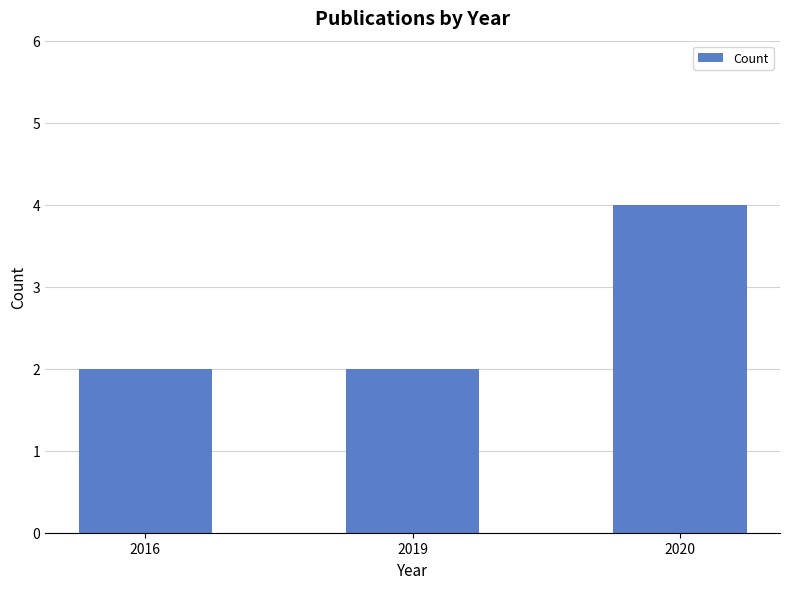

Reading left to right, list all the values displayed in this chart.

2016=2	2019=2	2020=4